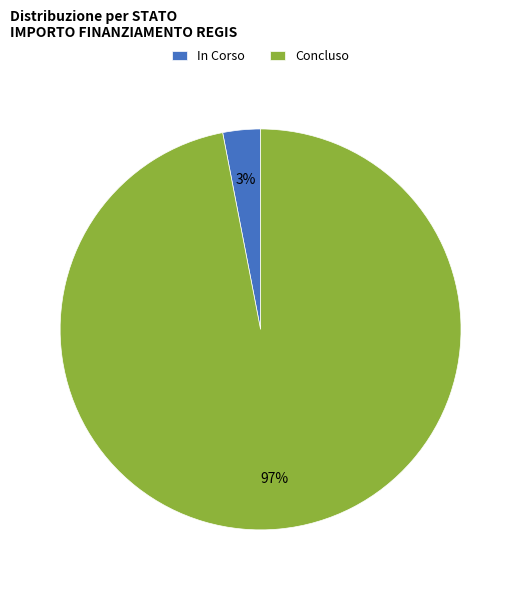

To the nearest percent, what percentage of the pie is Concluso?

97%